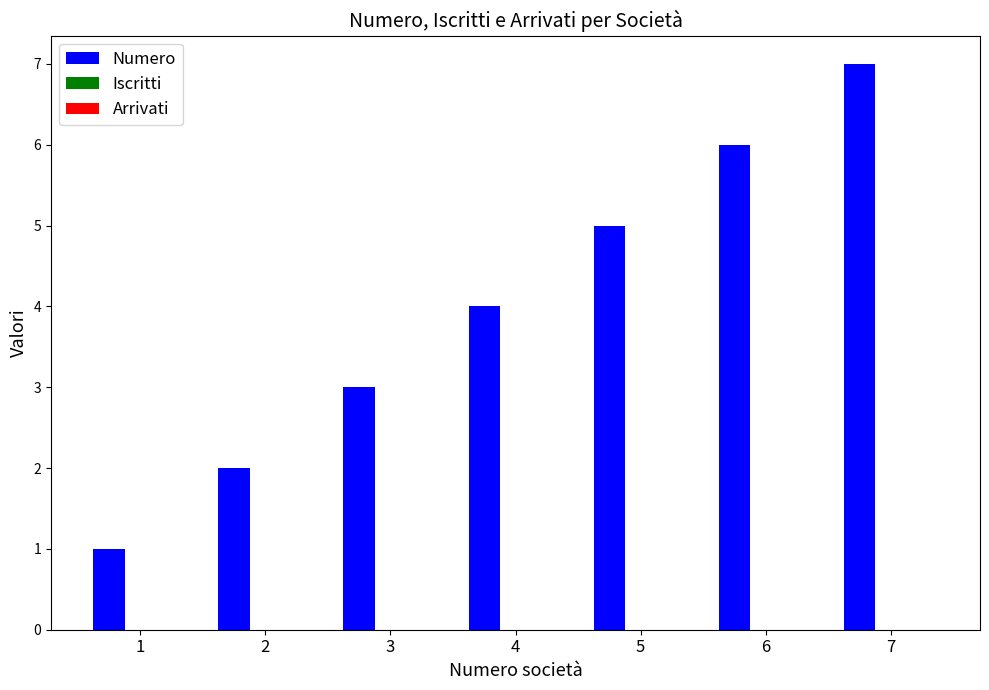

Are the bars horizontal?

No